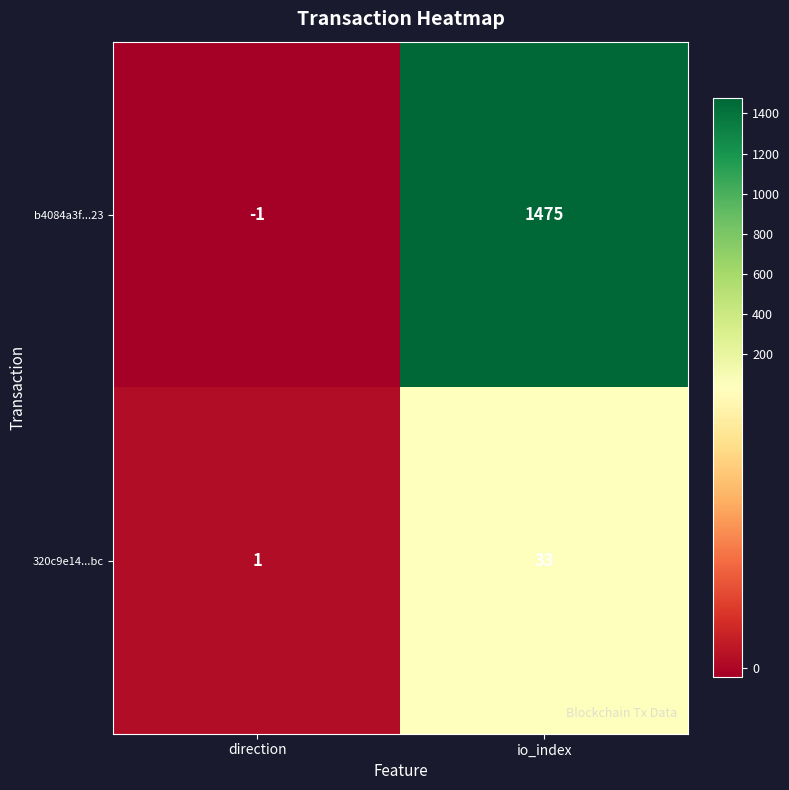

At which category does the chart reach its minimum across all series?

direction